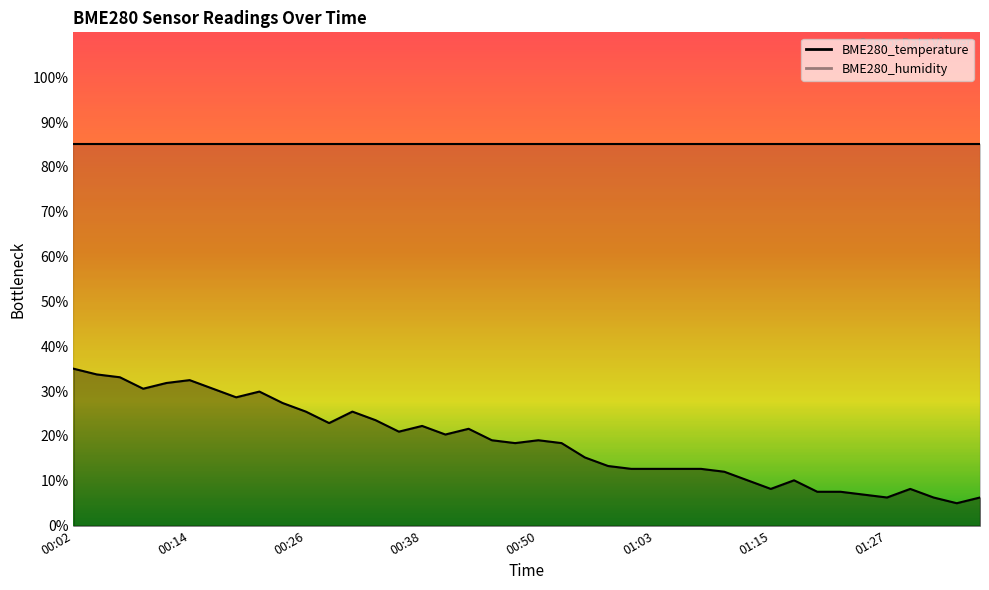

Rank the categories by value from lowest to highest.

01:34, 01:27, 01:32, 01:37, 01:24, 01:20, 01:22, 01:15, 01:29, 01:12, 01:17, 01:10, 01:00, 01:03, 01:05, 01:07, 00:58, 00:55, 00:48, 00:53, 00:46, 00:50, 00:41, 00:36, 00:43, 00:38, 00:29, 00:33, 00:26, 00:31, 00:24, 00:19, 00:21, 00:09, 00:16, 00:12, 00:14, 00:07, 00:04, 00:02